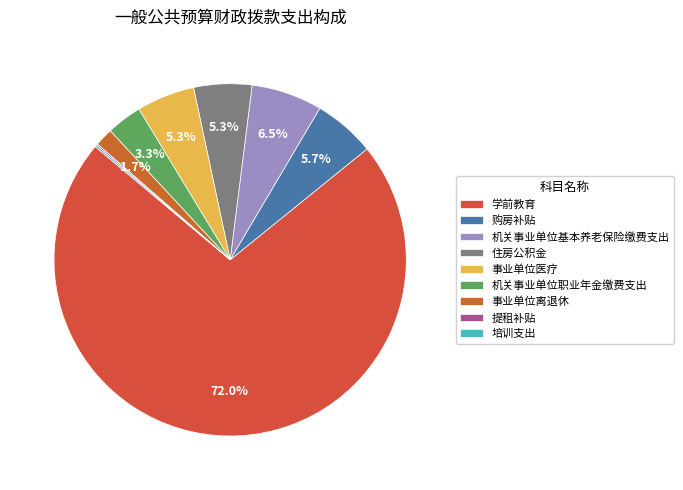

To the nearest percent, what percentage of the pie is 机关事业单位基本养老保险缴费支出?

7%